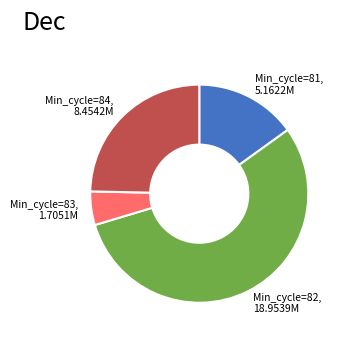

Do Min_cycle=84, 8.4542M and Min_cycle=81, 5.1622M together represent more than half of the pie?

No